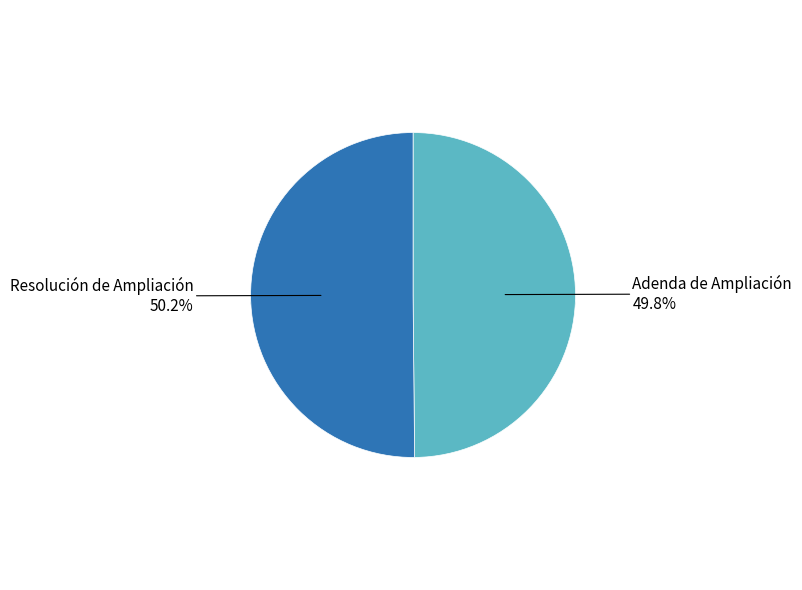

What percentage is the Adenda de Ampliación slice, to the nearest percent?

50%